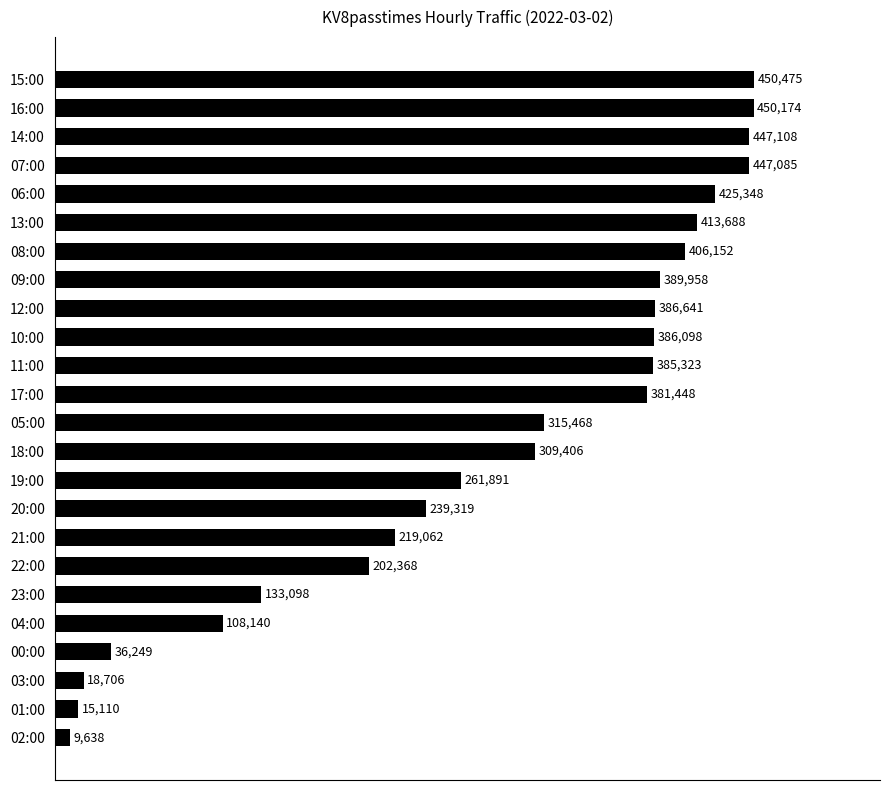

Are the bars grouped side by side (vs. stacked)?

No